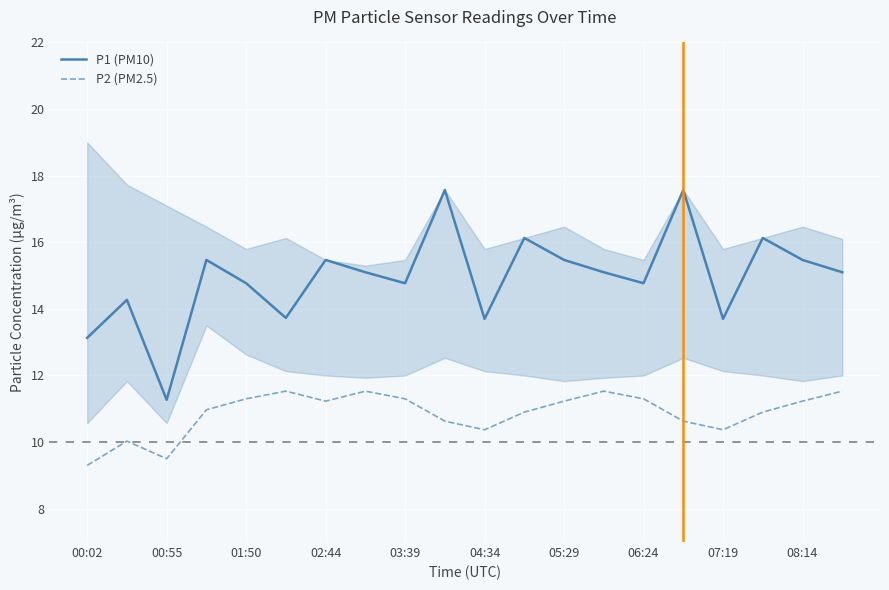

What is the minimum value for P1 (PM10)?

11.3